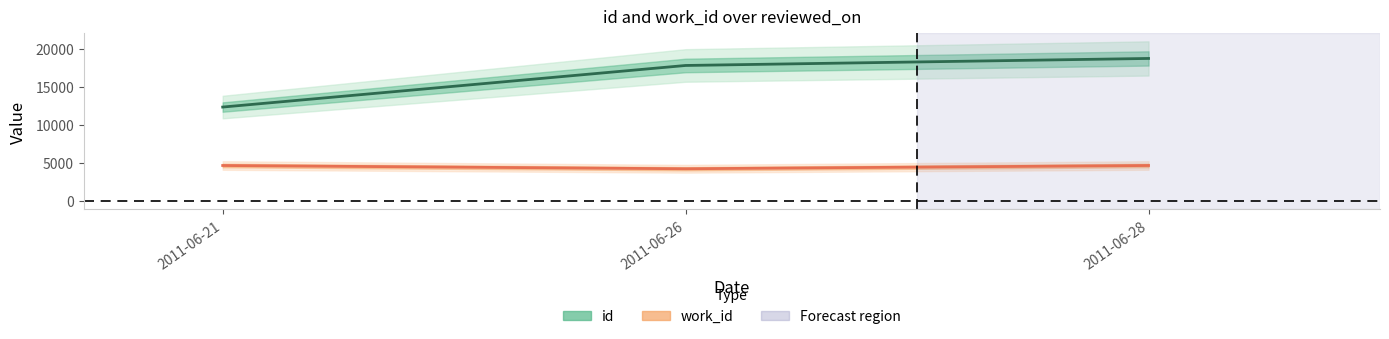

At which label does id reach its peak?

2011-06-28